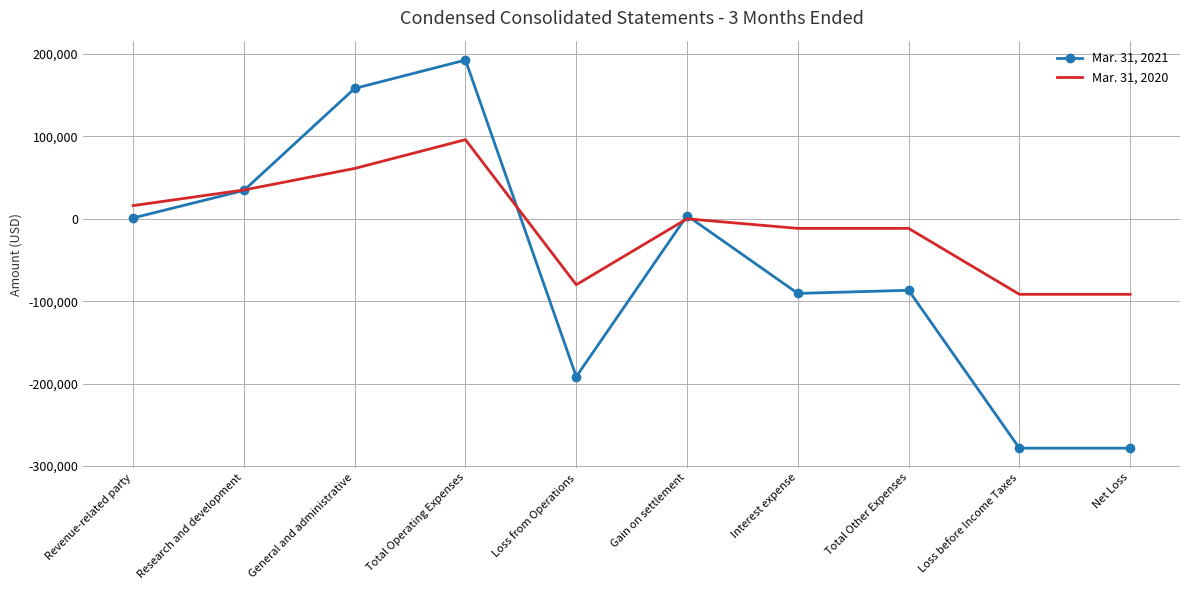

What is the maximum value for Mar. 31, 2021?

192585